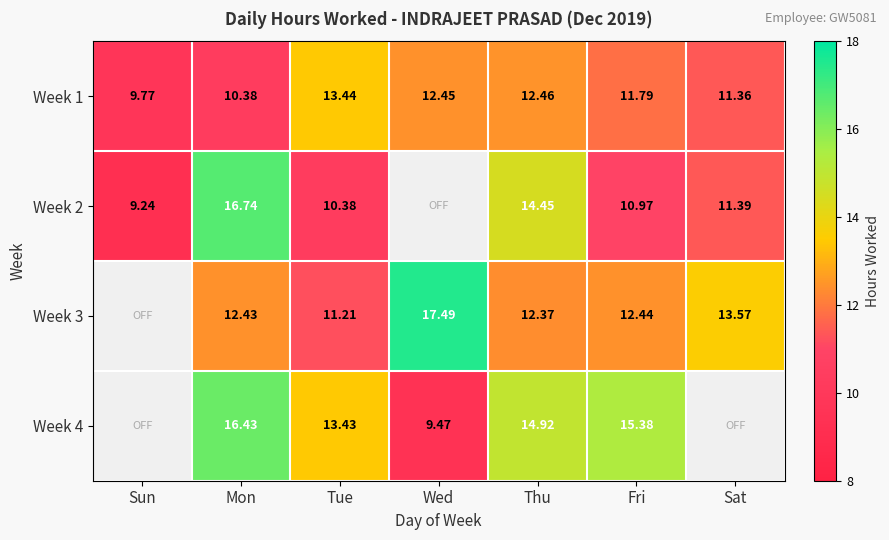

At which label does Week 1 first exceed 11?

Tue